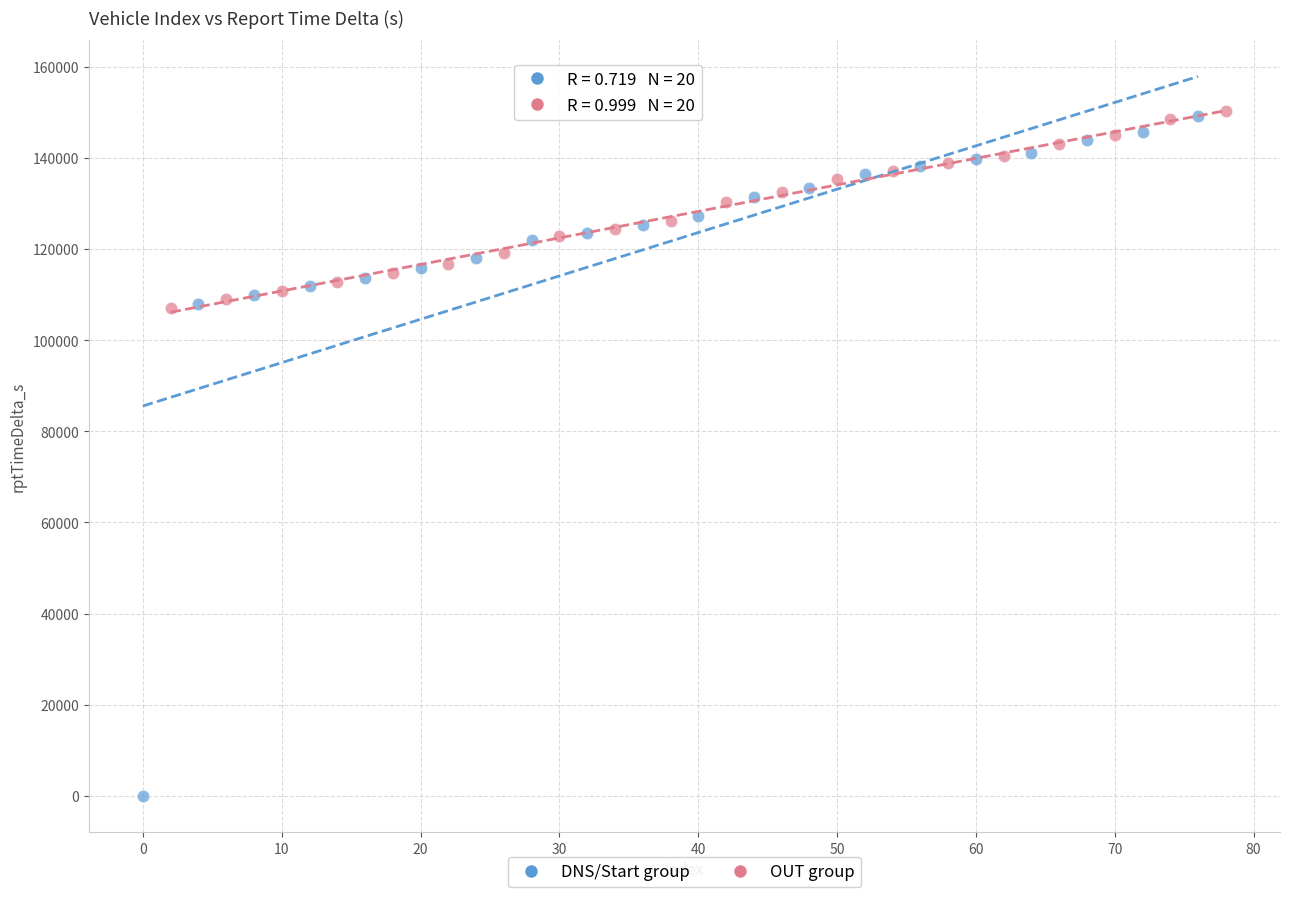

Which series has the widest spread of Y values?

DNS/Start group